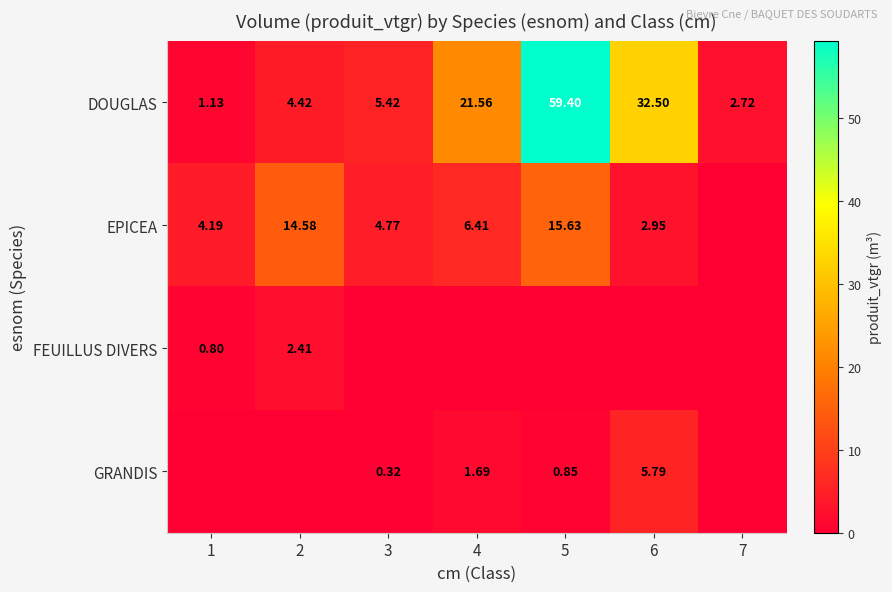

At which label does DOUGLAS reach its peak?

5